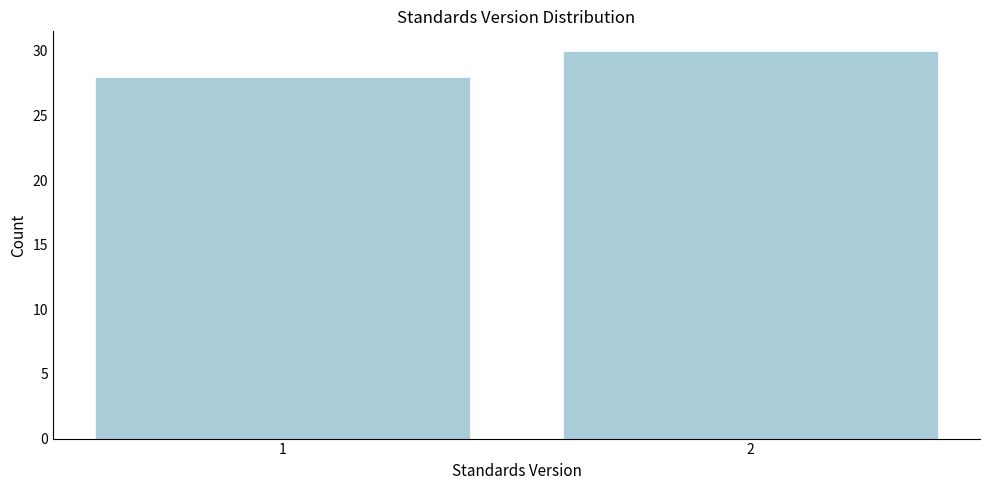

Reading left to right, what are all the values shown in this chart?

28	30